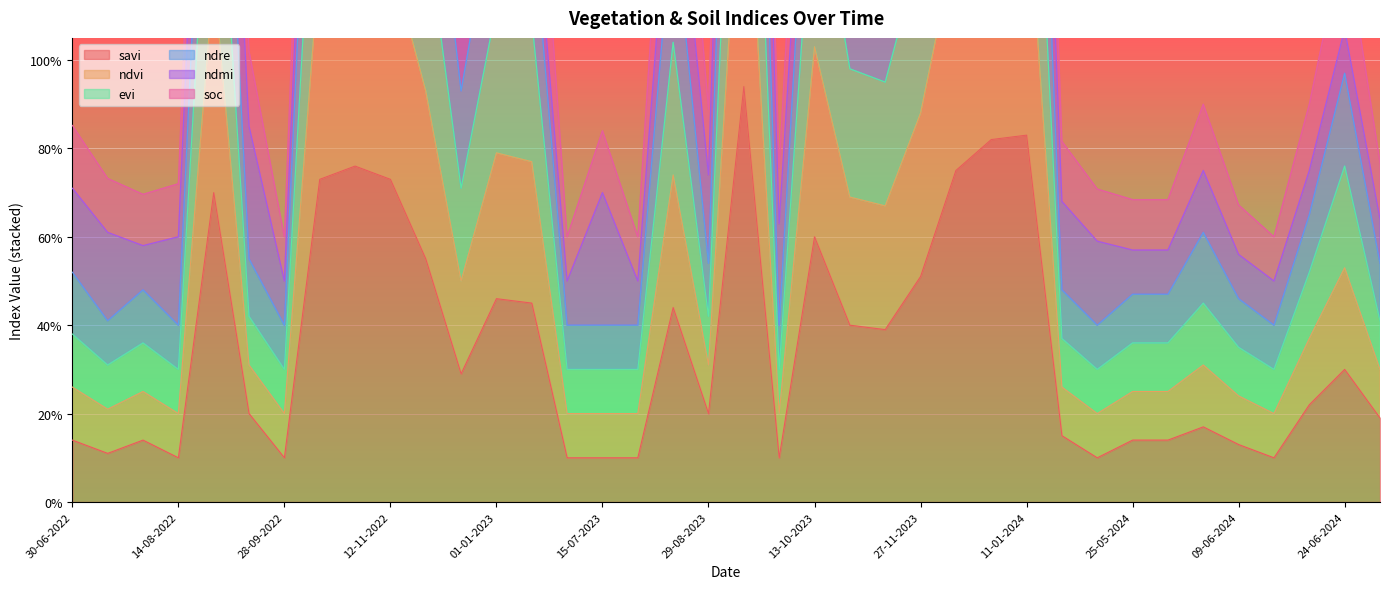

Which series has the widest spread of values?

ndre